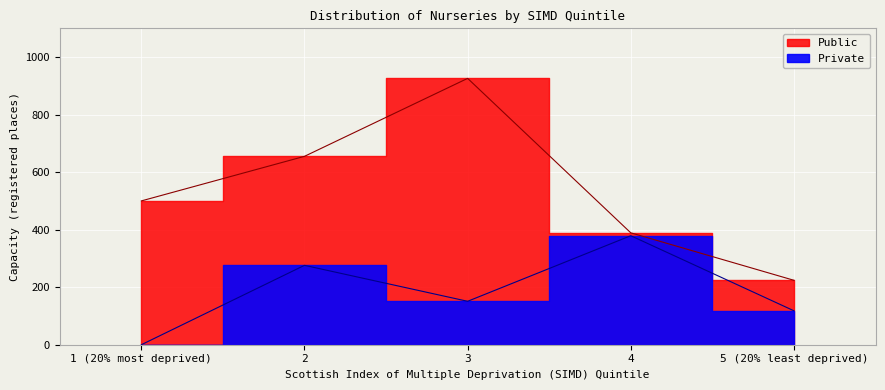

True or false: Private and Public intersect in this chart.

False